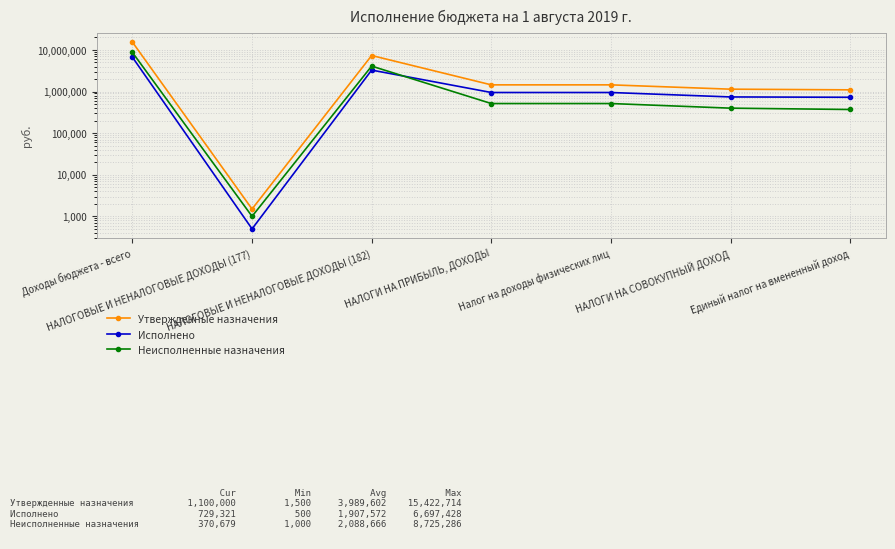

What position from the right is Налог на доходы физических лиц?

3